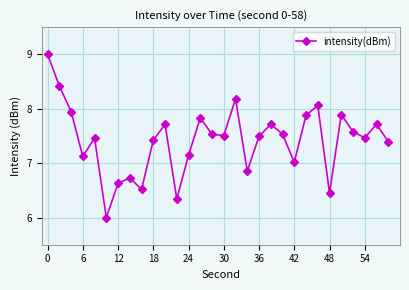

What is the average value?

7.4